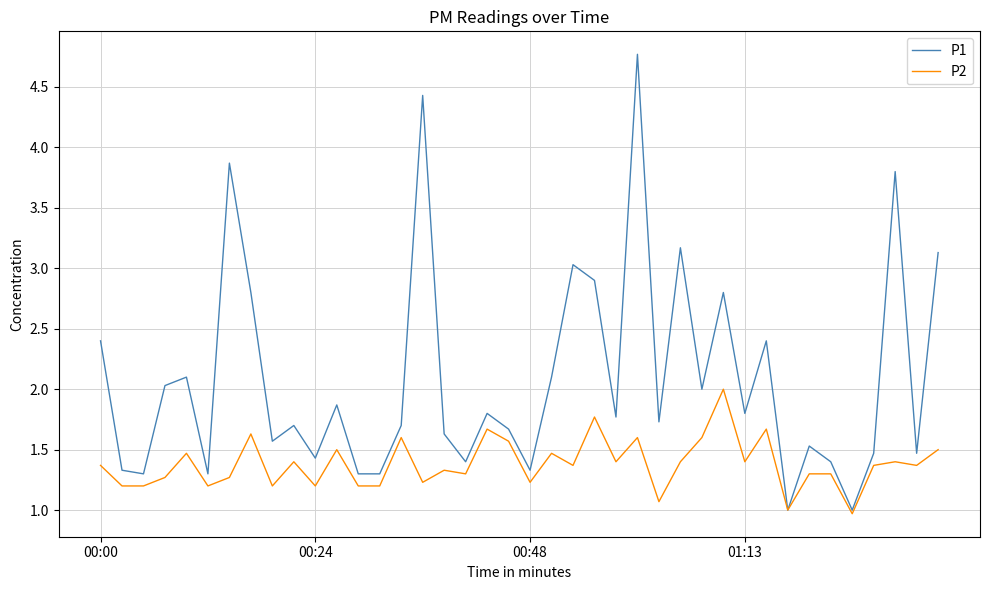

What is the minimum value for P1?

1.0